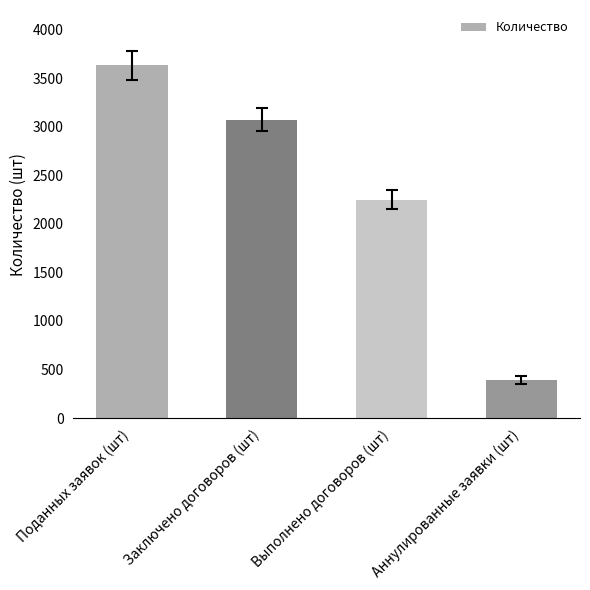

Reading left to right, list all the values displayed in this chart.

3629	3072	2249	391